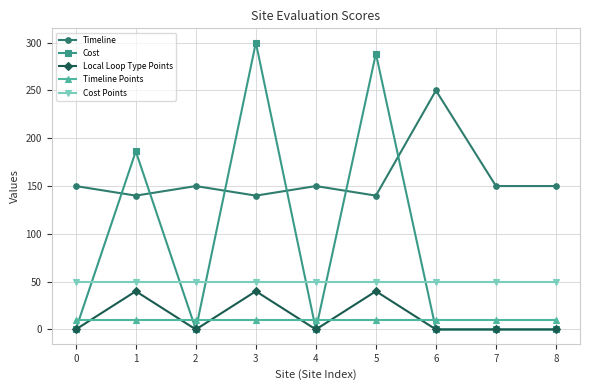

The value of Timeline at 7 is 48.6. True or false?

False